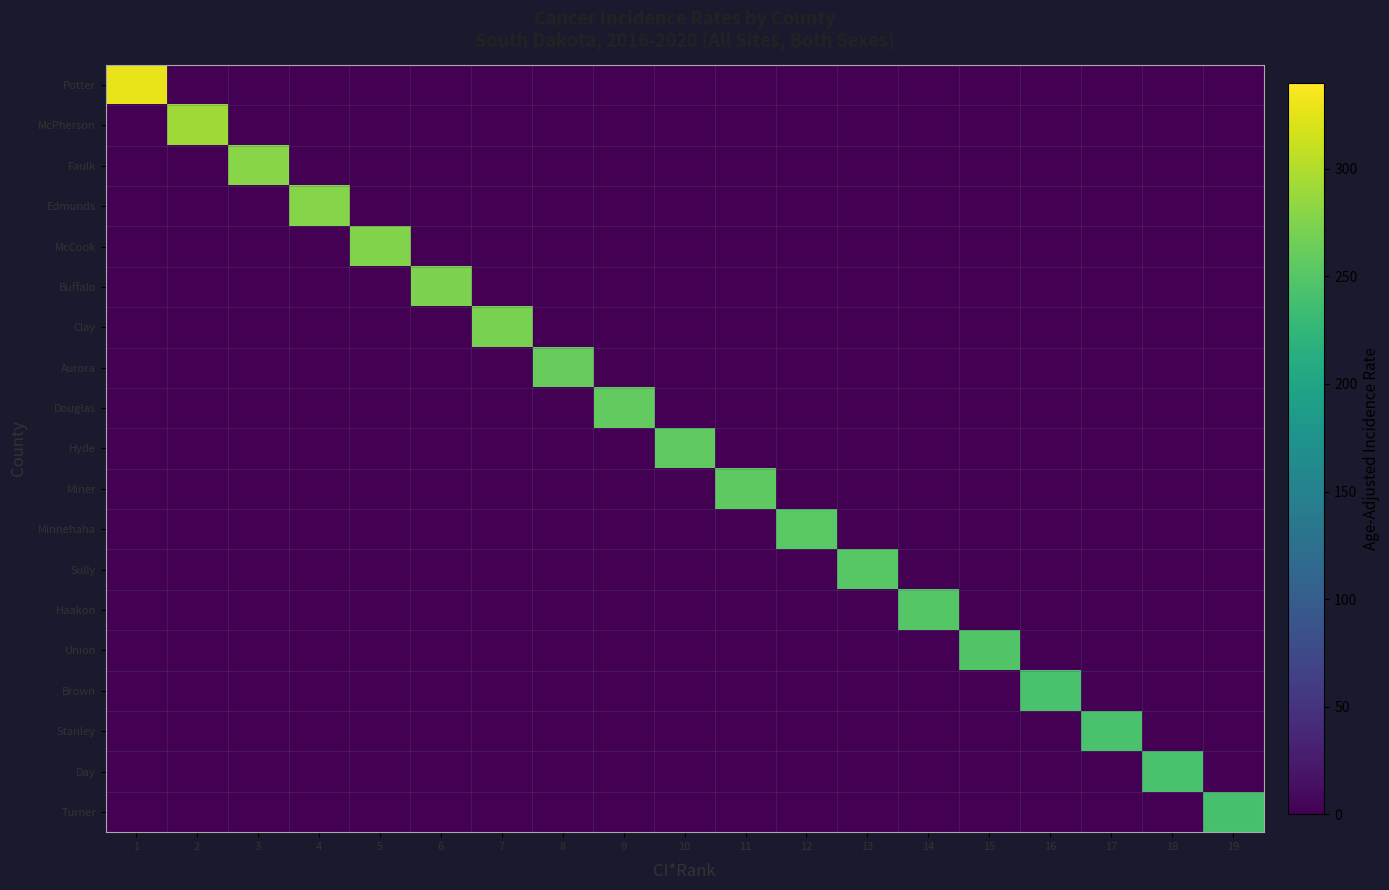

At 15, list the series in order from largest to smallest.

Union, Potter, McPherson, Faulk, Edmunds, McCook, Buffalo, Clay, Aurora, Douglas, Hyde, Miner, Minnehaha, Sully, Haakon, Brown, Stanley, Day, Turner